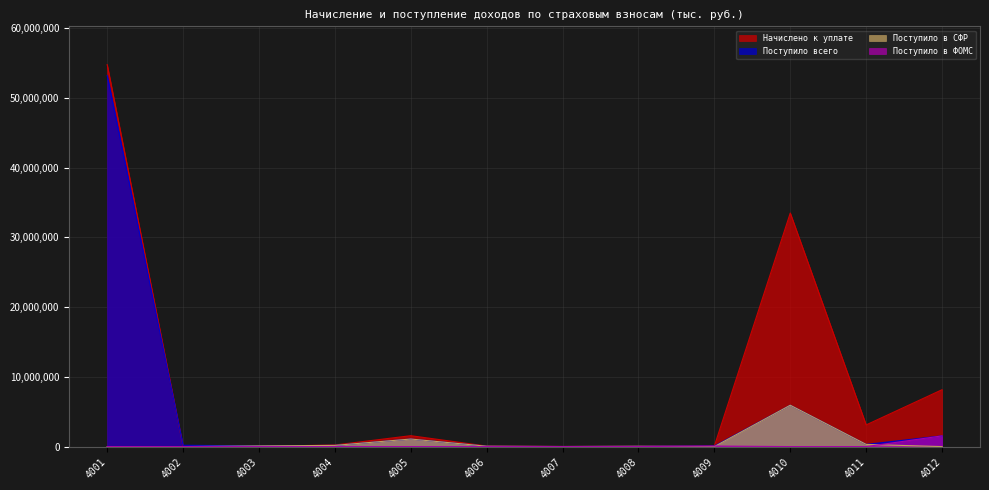

The Начислено к уплате series shows 887042 at 4005. True or false?

False